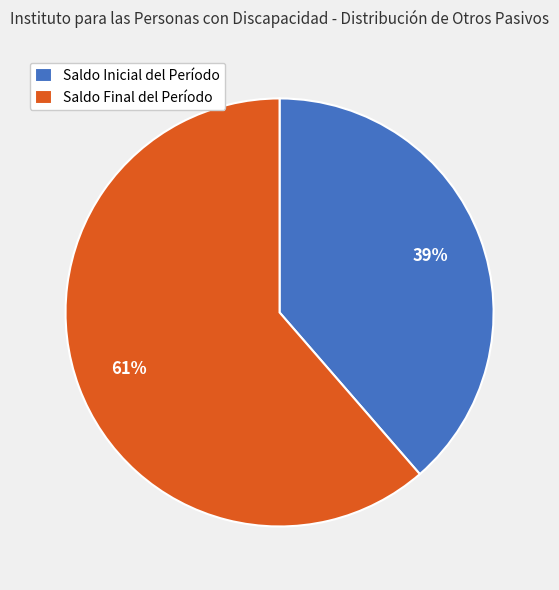

How many slices are in this pie chart?

2